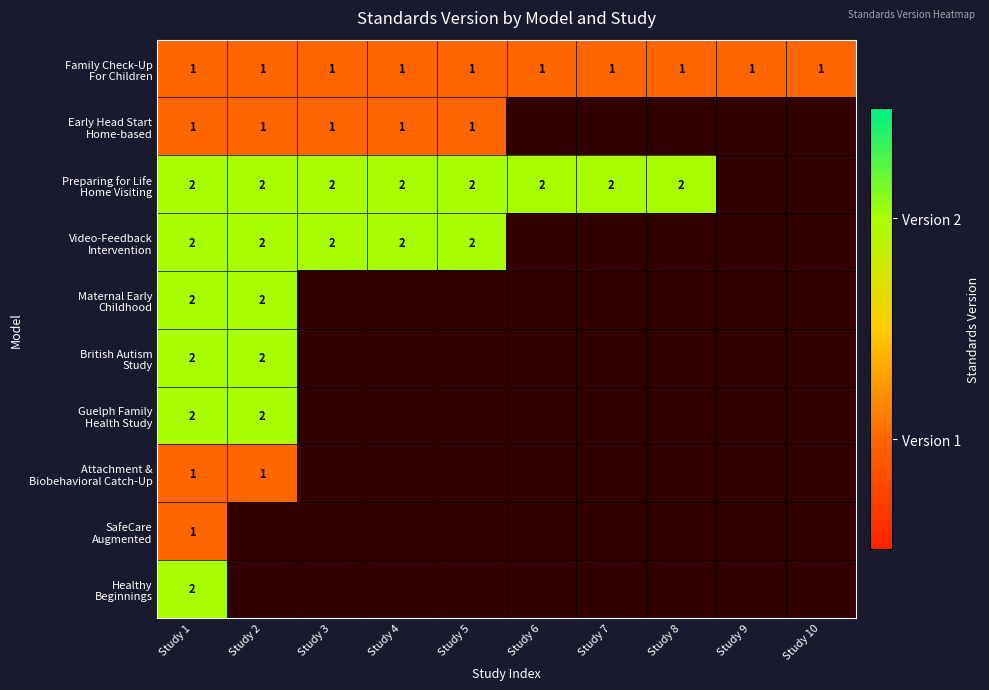

How many values in the Attachment & Biobehavioral Catch-Up series exceed 0?

2